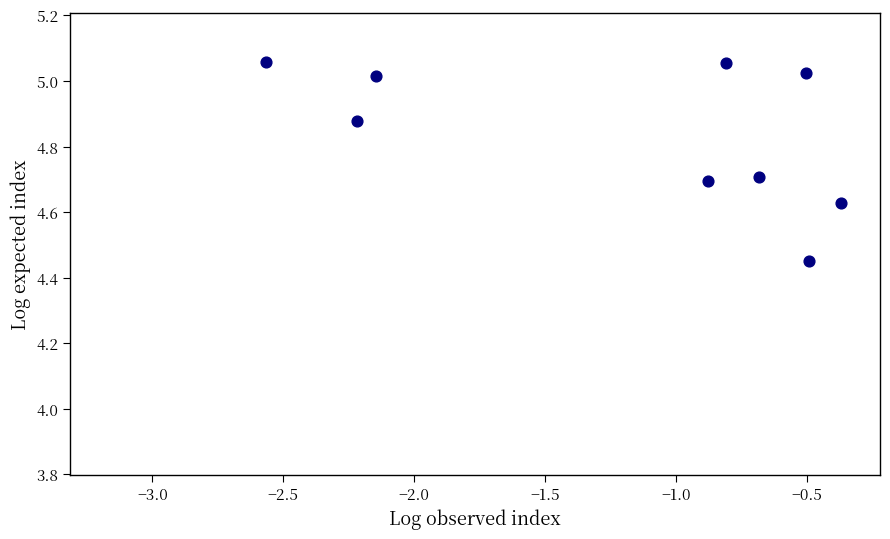

What is the average Y value?

4.8